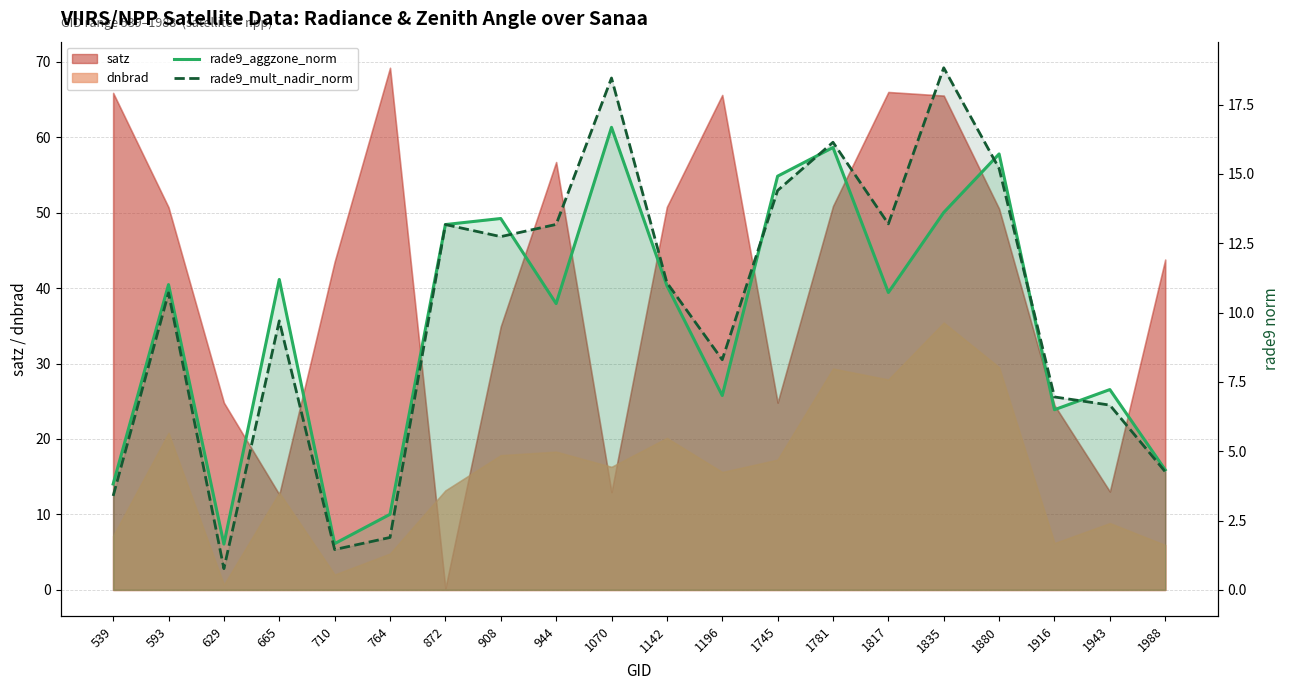

Between 1745 and 665, which is larger?

1745